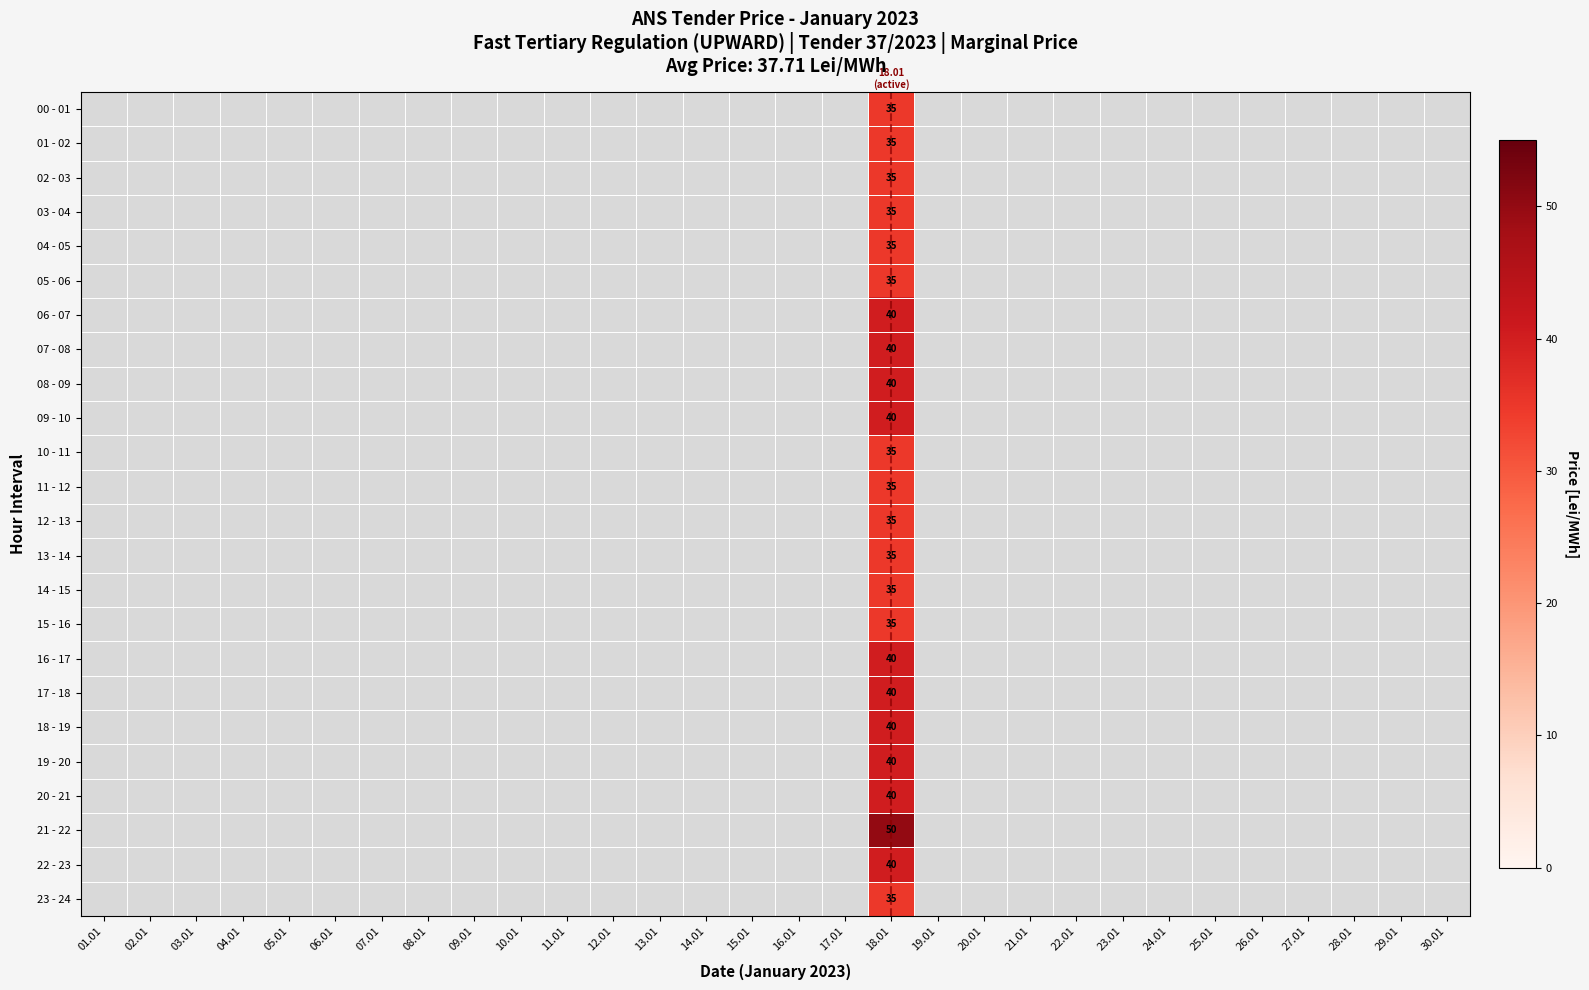

True or false: 01 - 02 has a value of 22 at 4.

False